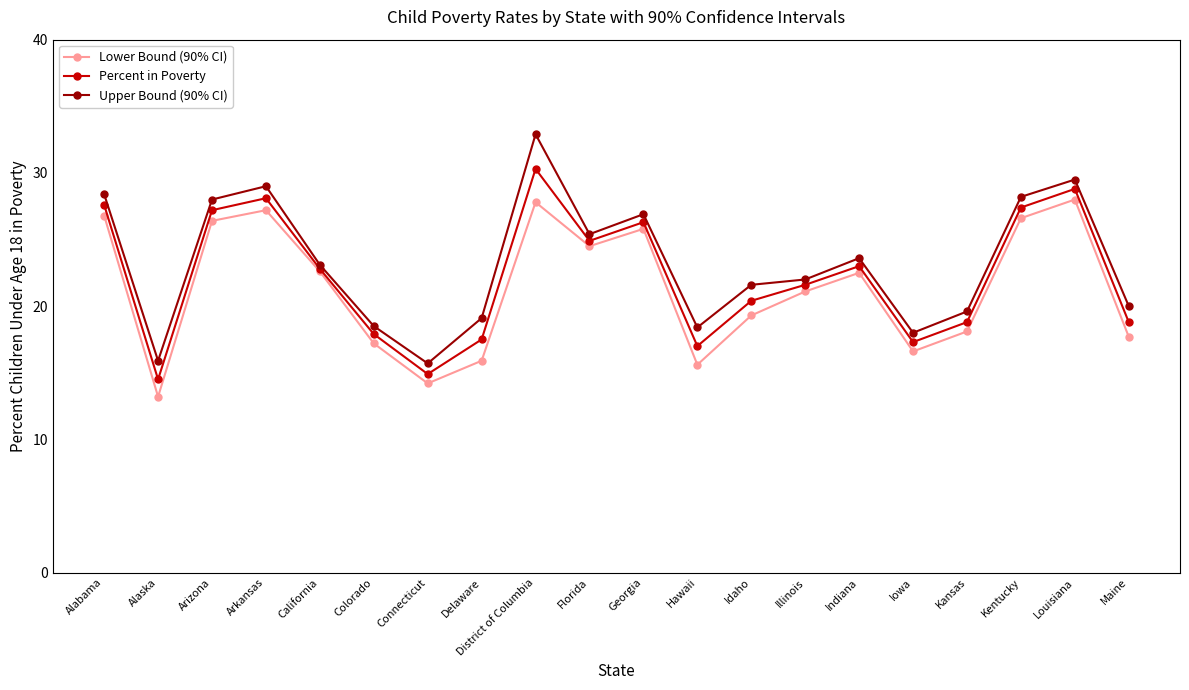

What is the total value across all series at Maine?

56.5